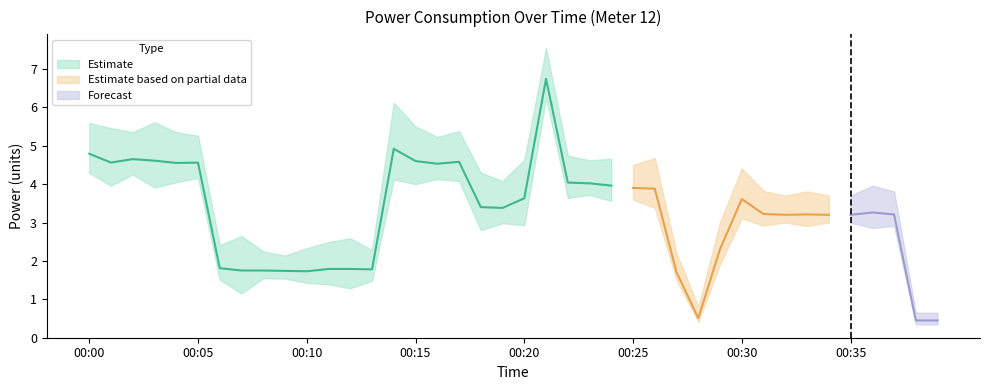

What is the highest value of the Estimate series?

6.7